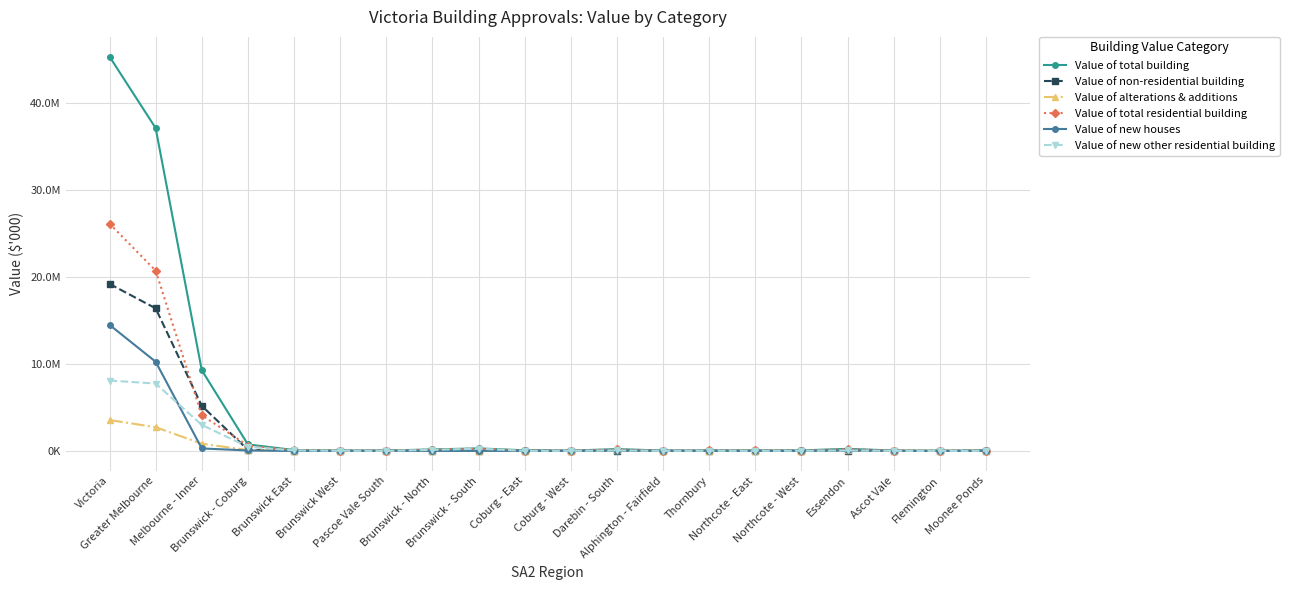

Does the chart have visible grid lines?

Yes